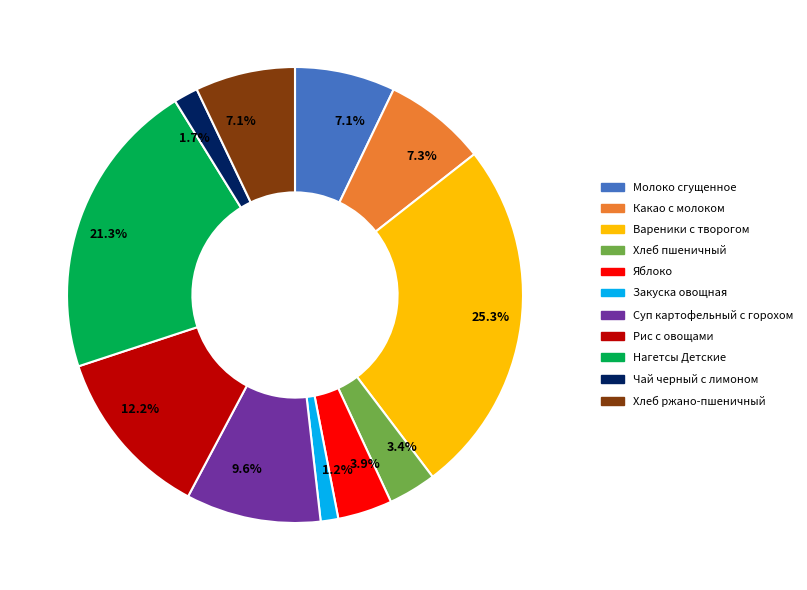

To the nearest percent, what percentage of the pie is Хлеб ржано-пшеничный?

7%